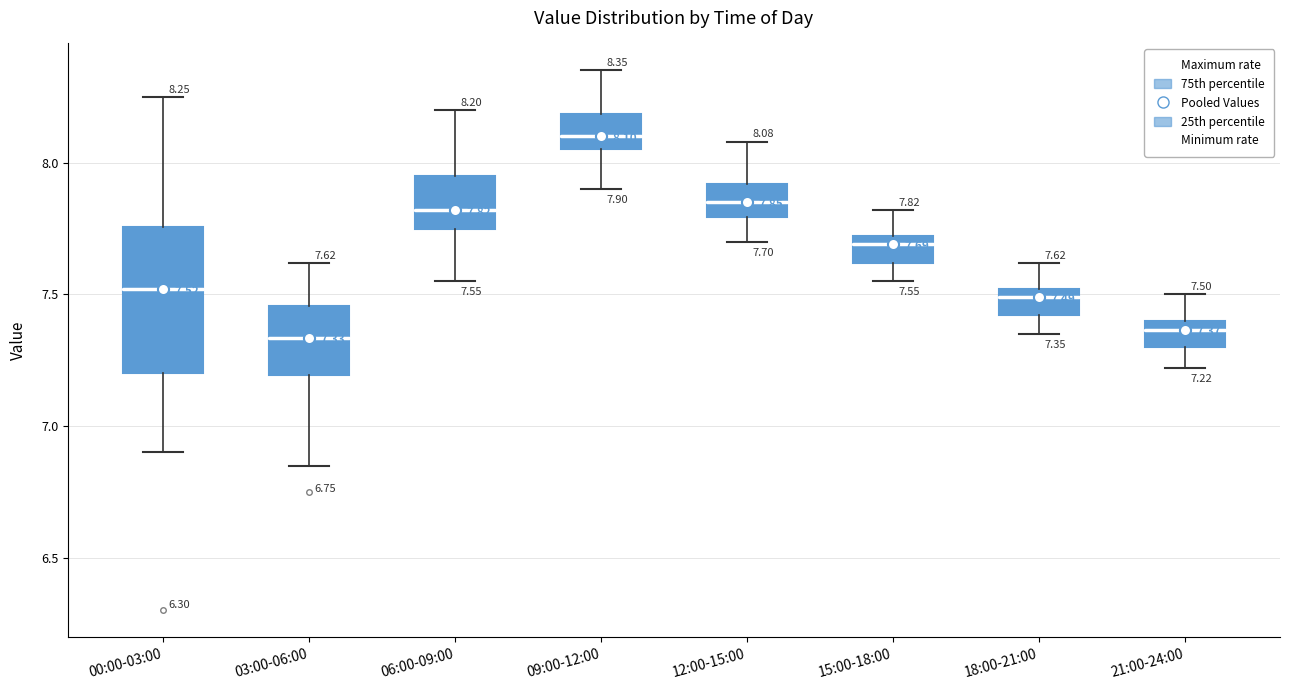

Which box has the highest median line?

09:00-12:00